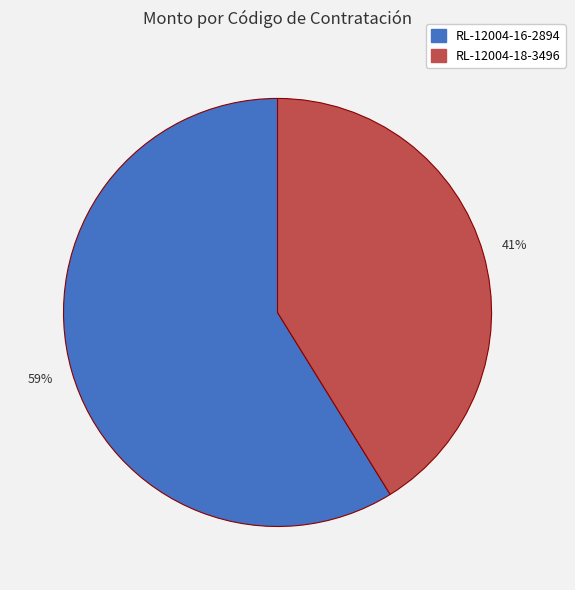

True or false: RL-12004-18-3496 accounts for 36% of the total.

False